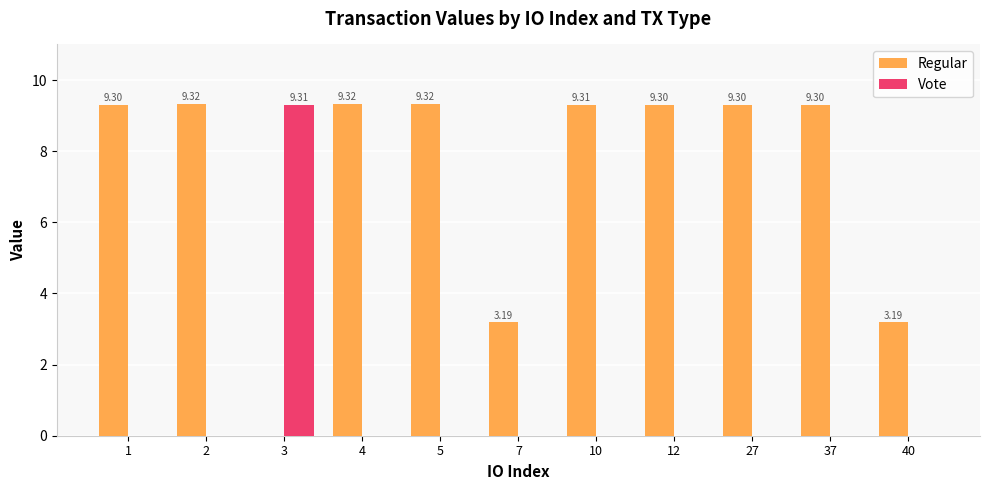

How many data points does each series have?

11